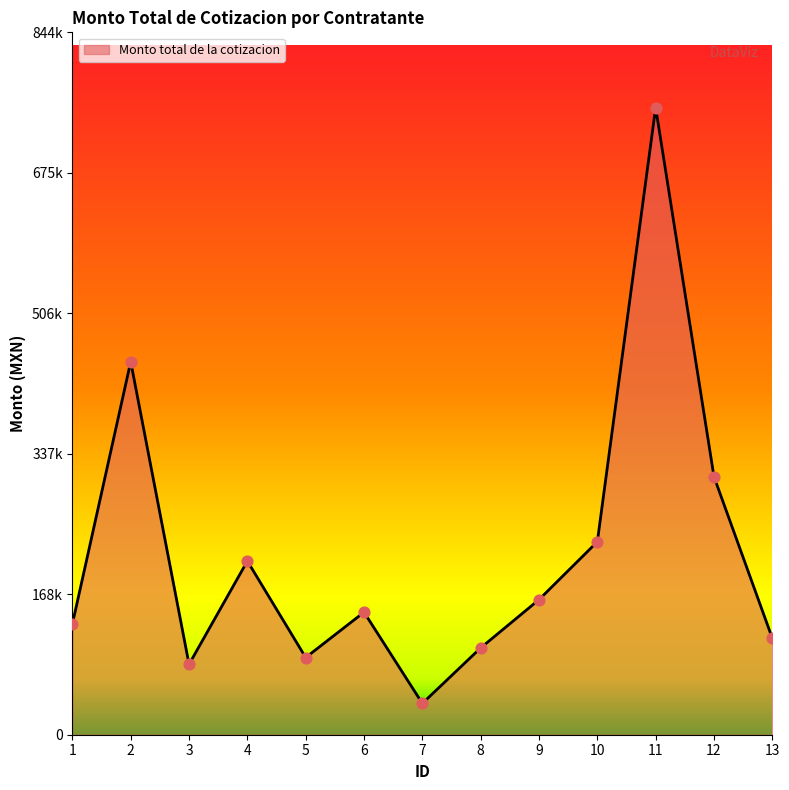

What is the change in value from 11 to 13?

-638000.0